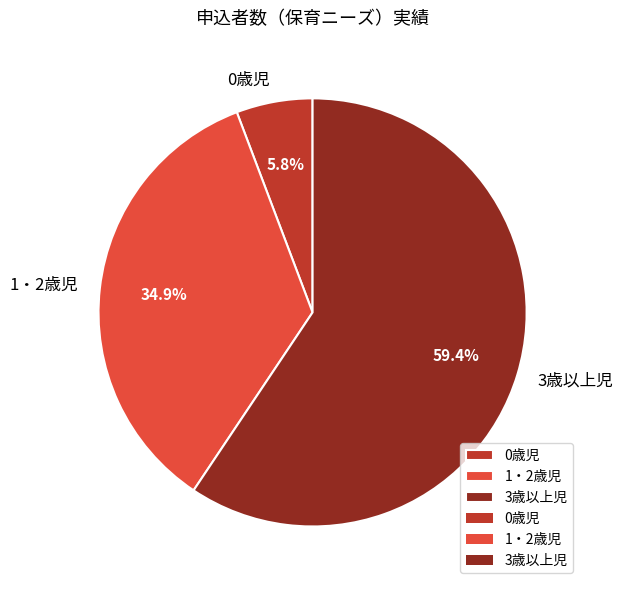

Count the number of slices in the pie.

3